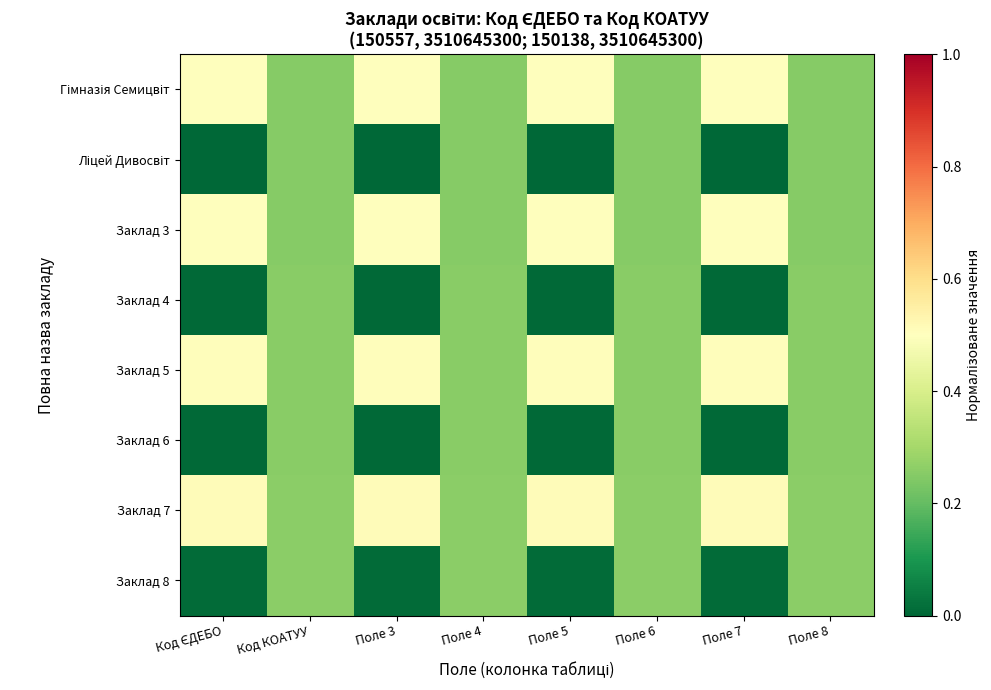

What is the spread (max minus min) of values at Поле 5?

0.5